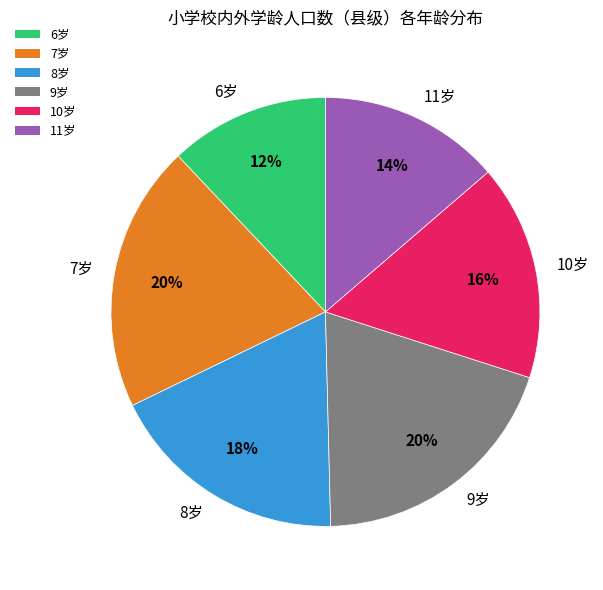

To the nearest percent, what percentage of the pie is 7岁?

20%